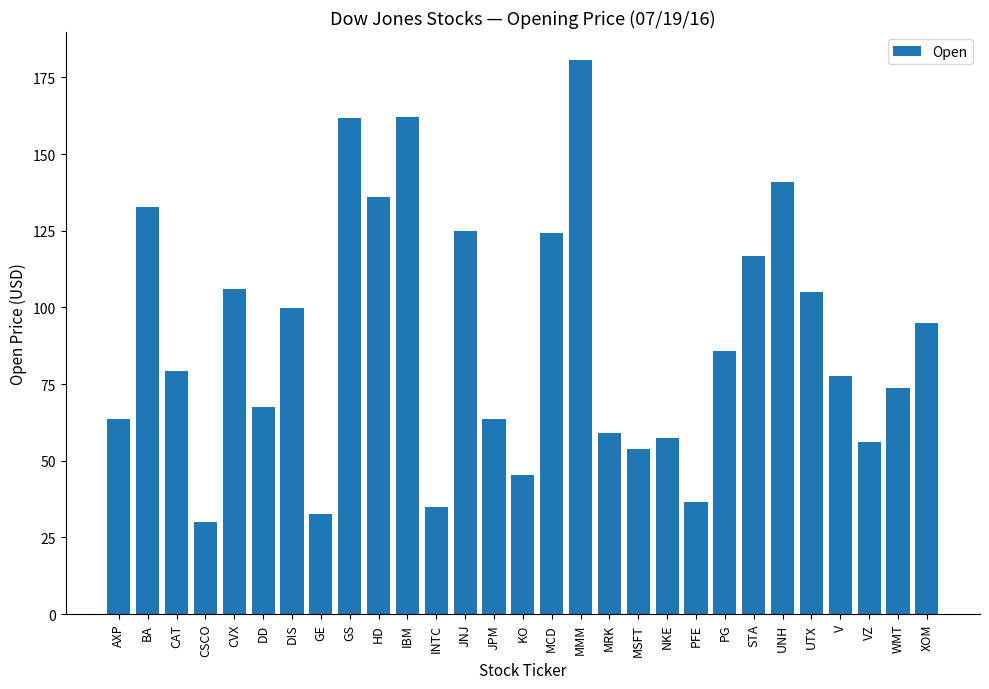

What position from the right is DD?

24